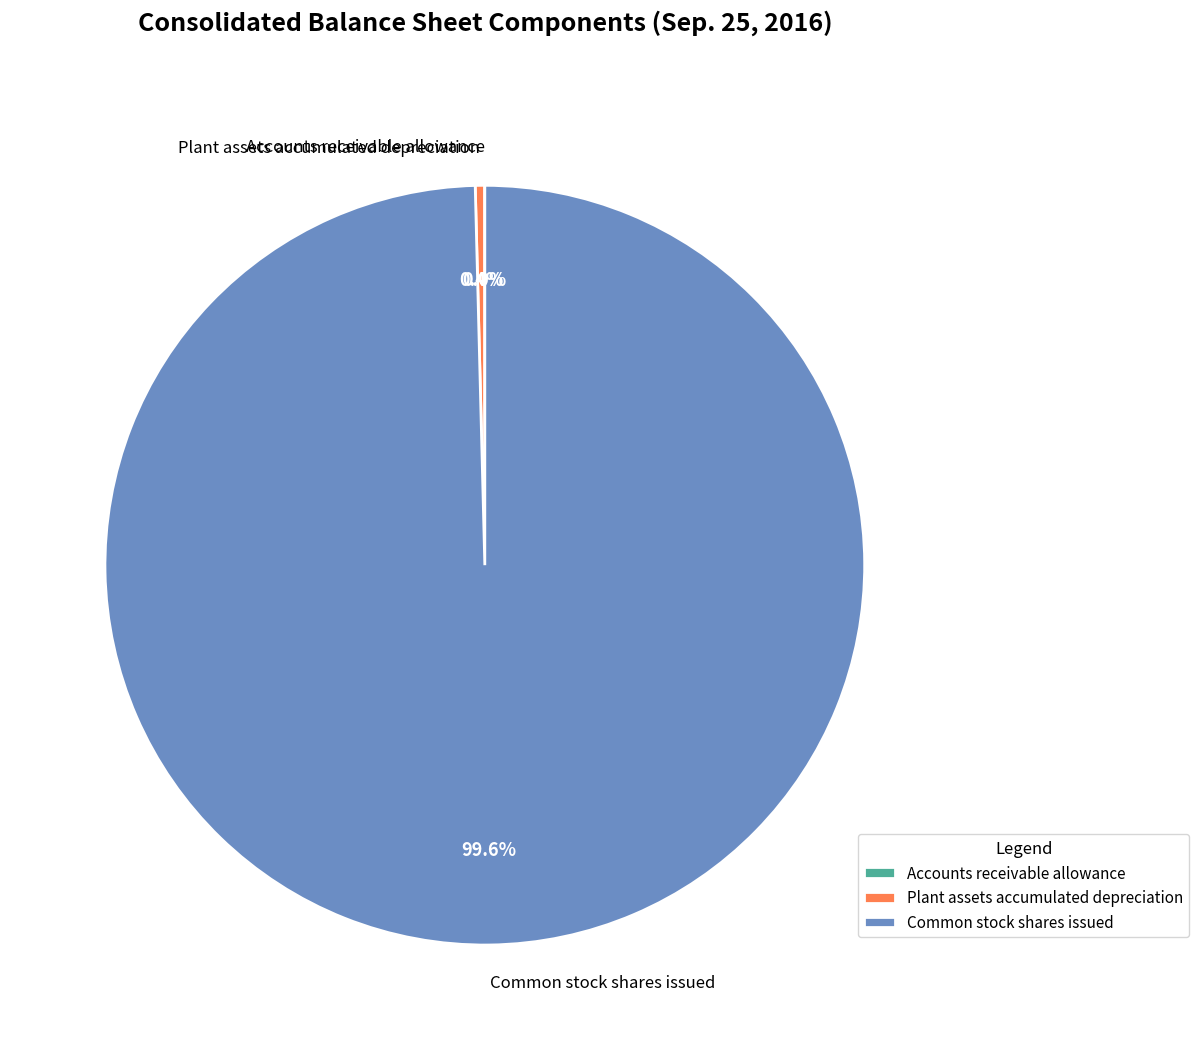

To the nearest percent, what percentage of the pie is Common stock shares issued?

100%